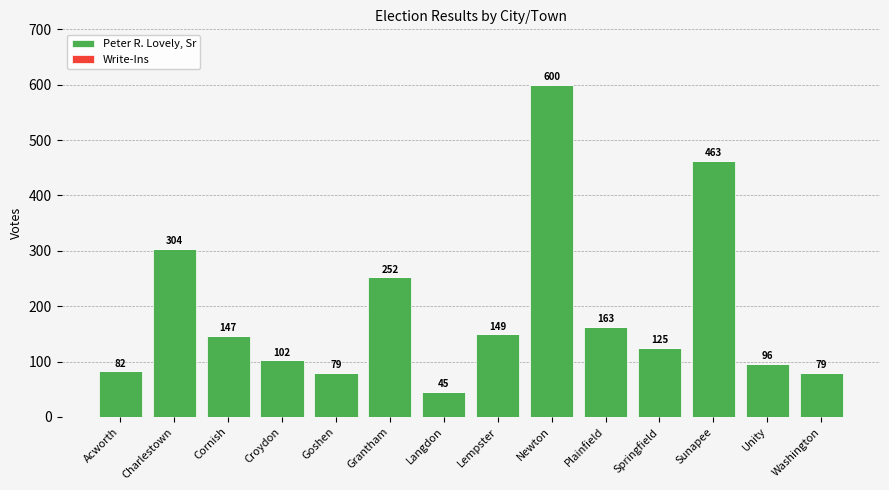

The value at Washington is 79. True or false?

True